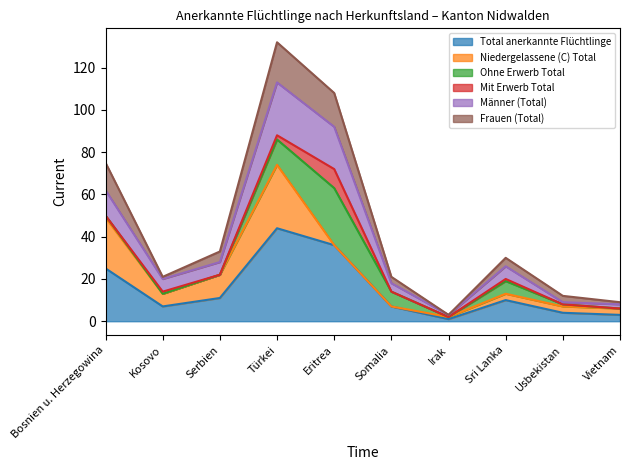

How many lines are shown in the chart?

6